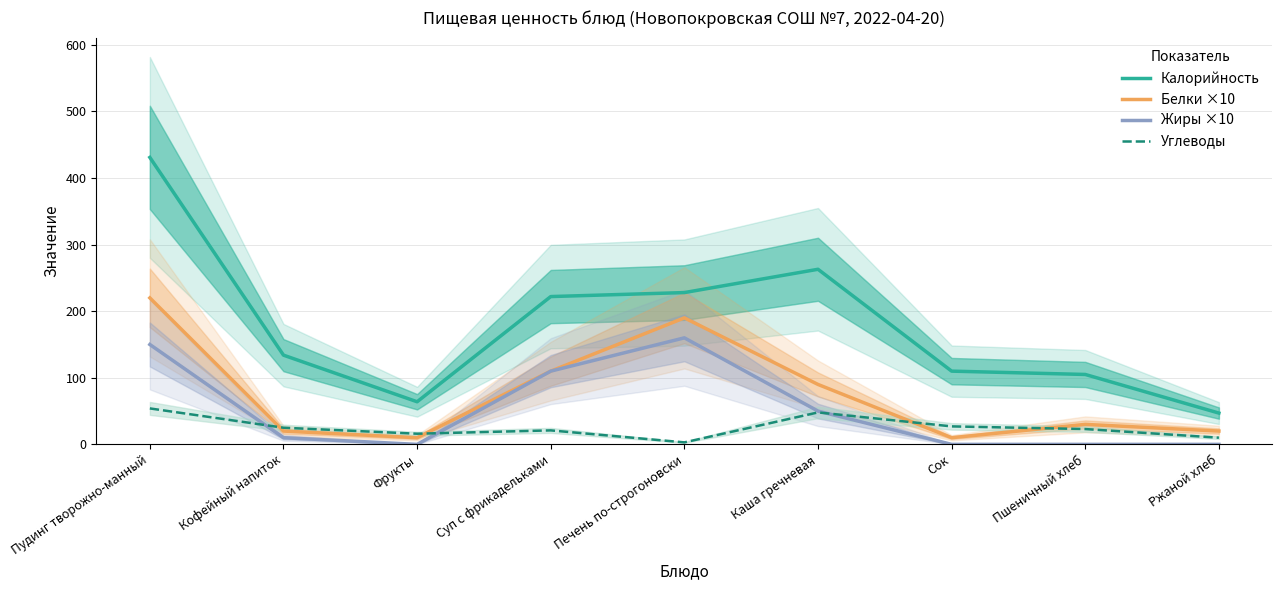

What is the total value across all series at Пшеничный хлеб?

158